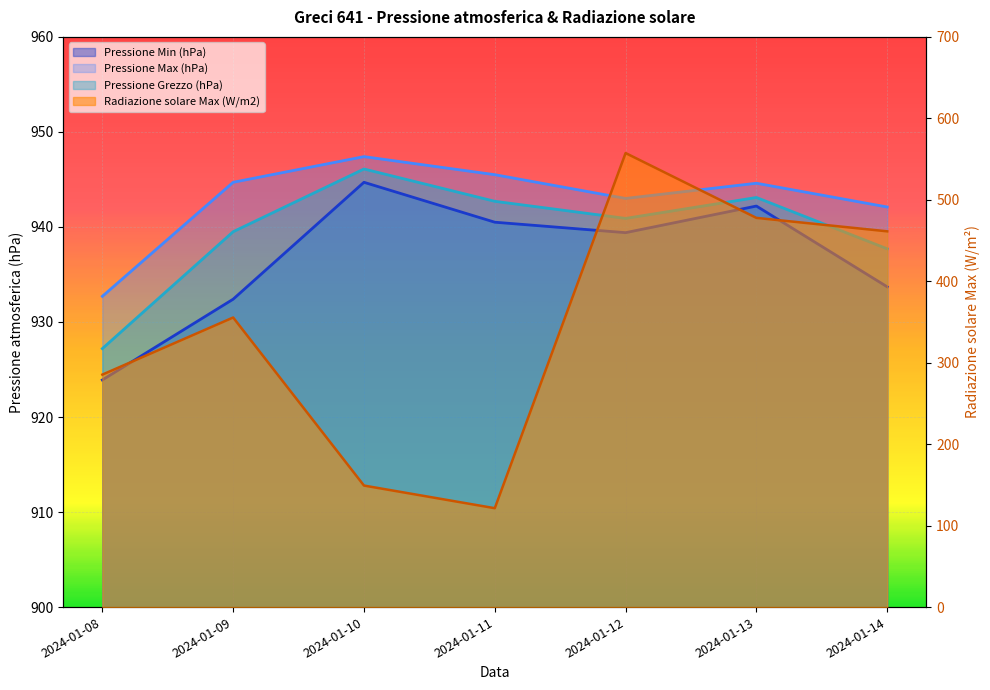

What is the average value of the Pressione Min (hPa) series?

936.7